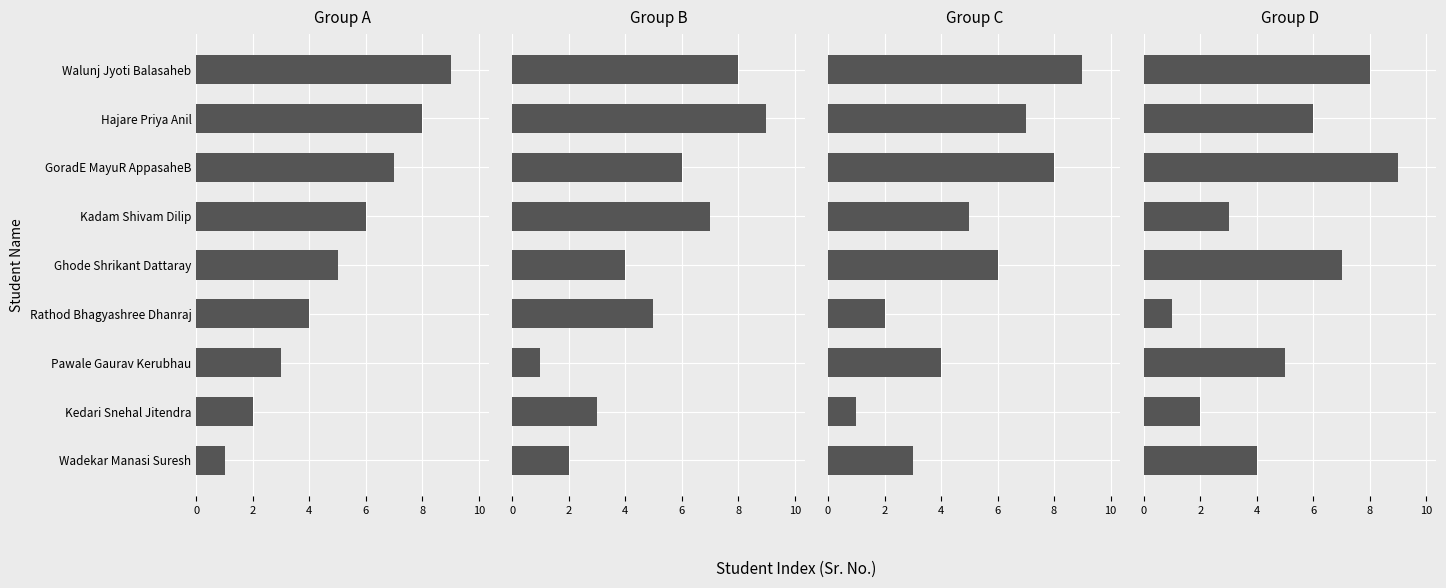

Is it true that Group C equals 3 at Walunj Jyoti Balasaheb?

False